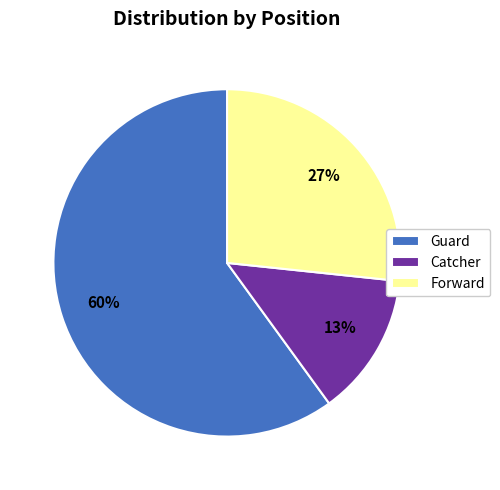

Which category has the biggest portion of the pie?

Guard